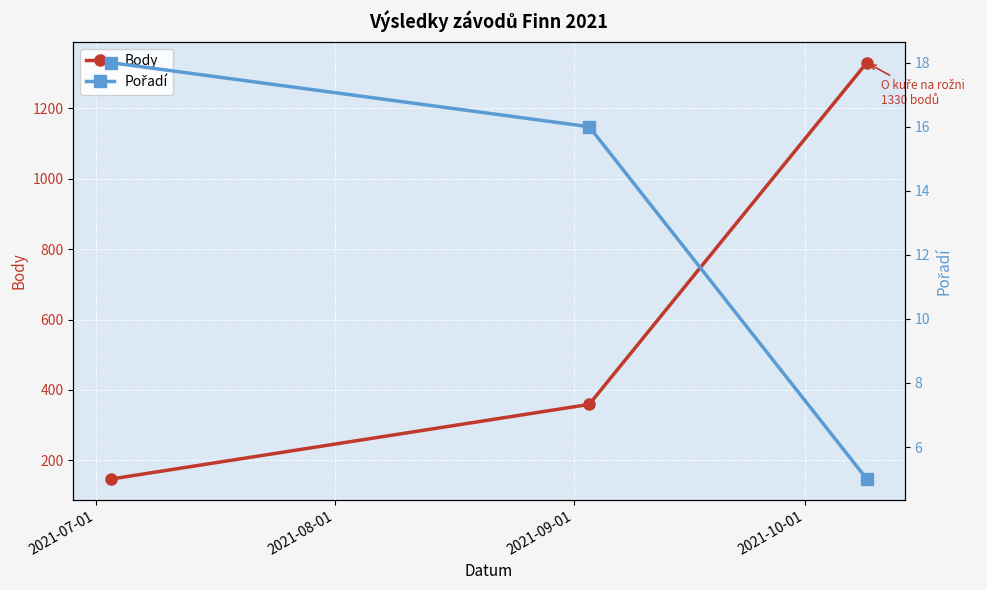

What is the value of the Body point at the 2nd from the left?

359